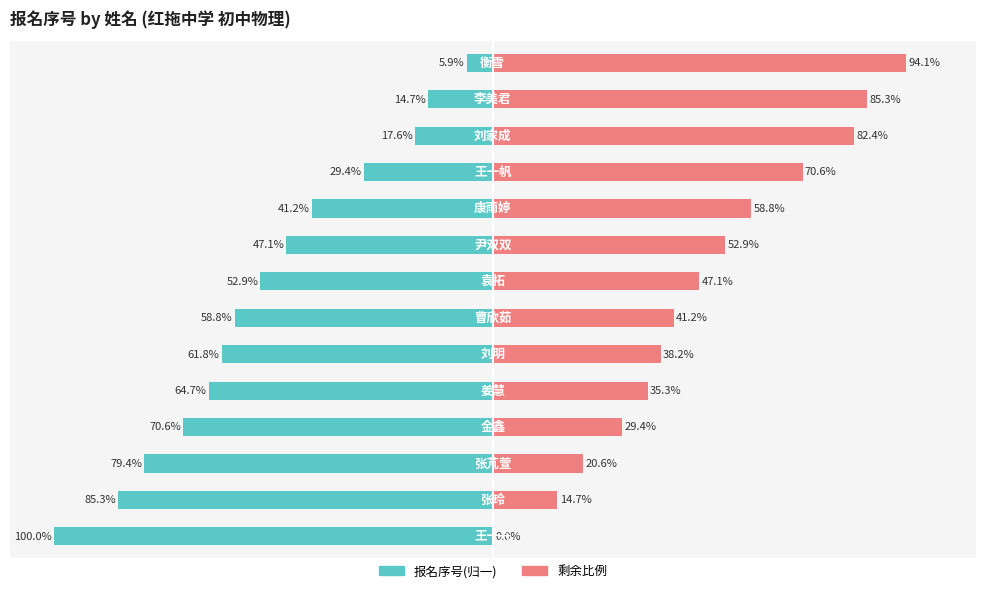

Which series has the widest spread of values?

报名序号(归一)